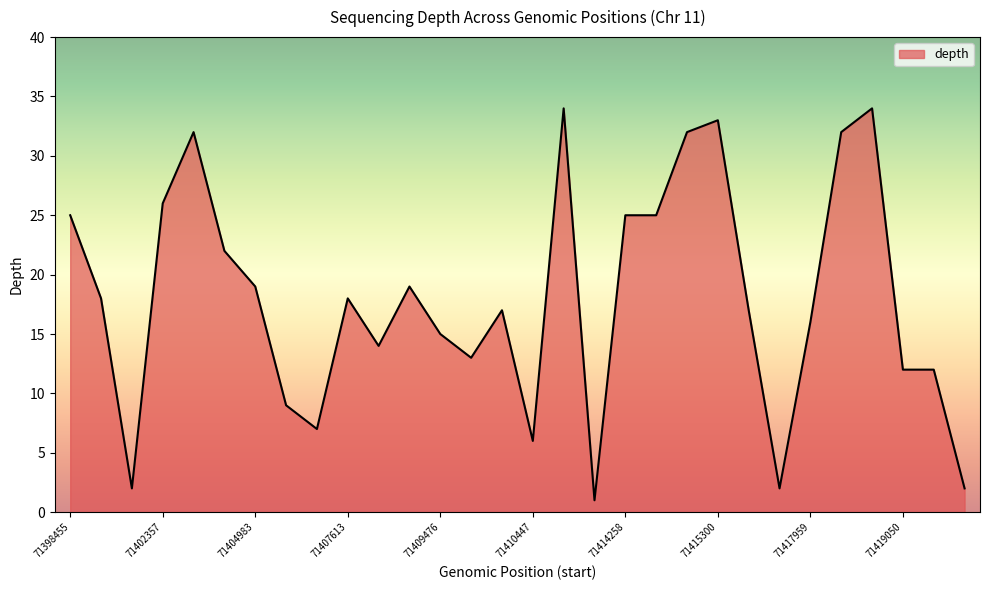

What is the difference between the maximum and minimum values?

33